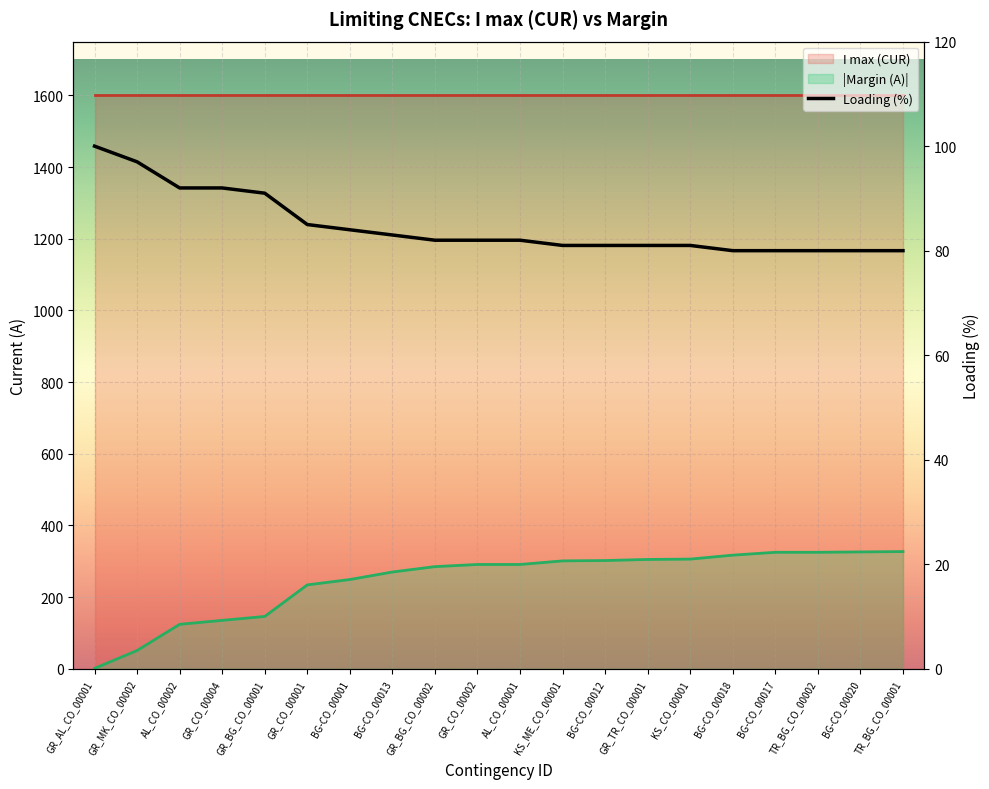

What is the average value?

246